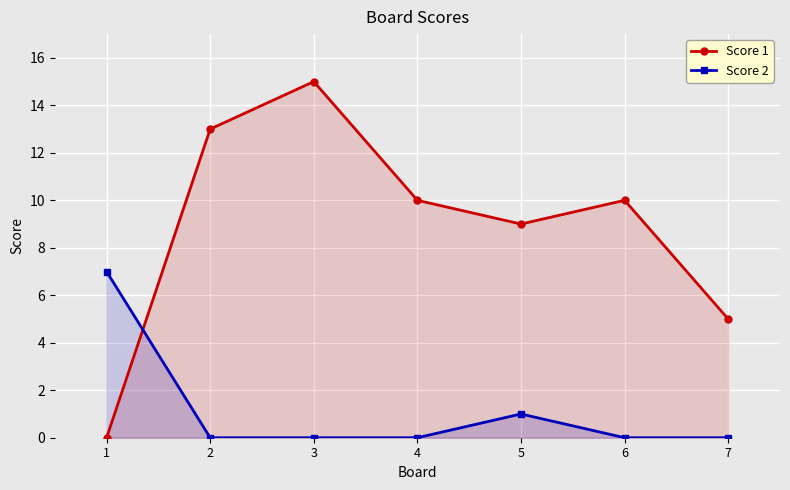

Is it true that Score 2 equals 0 at 6?

True